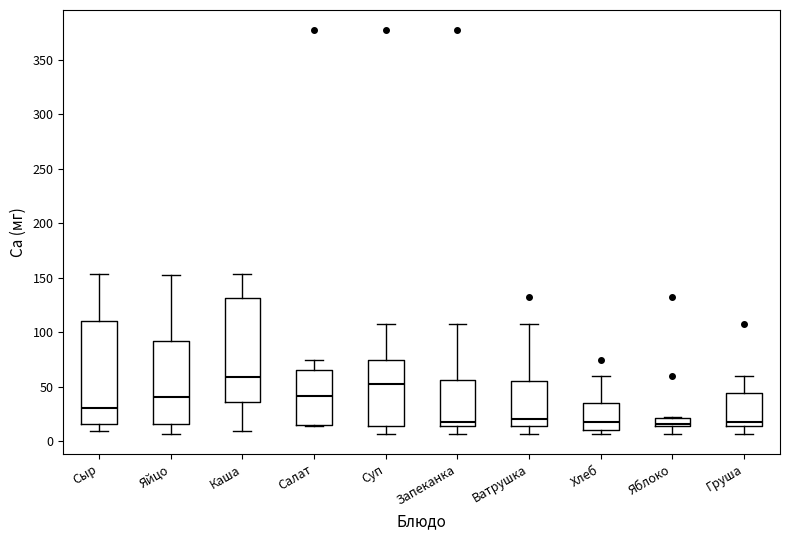

Which box's median line is the highest?

Каша